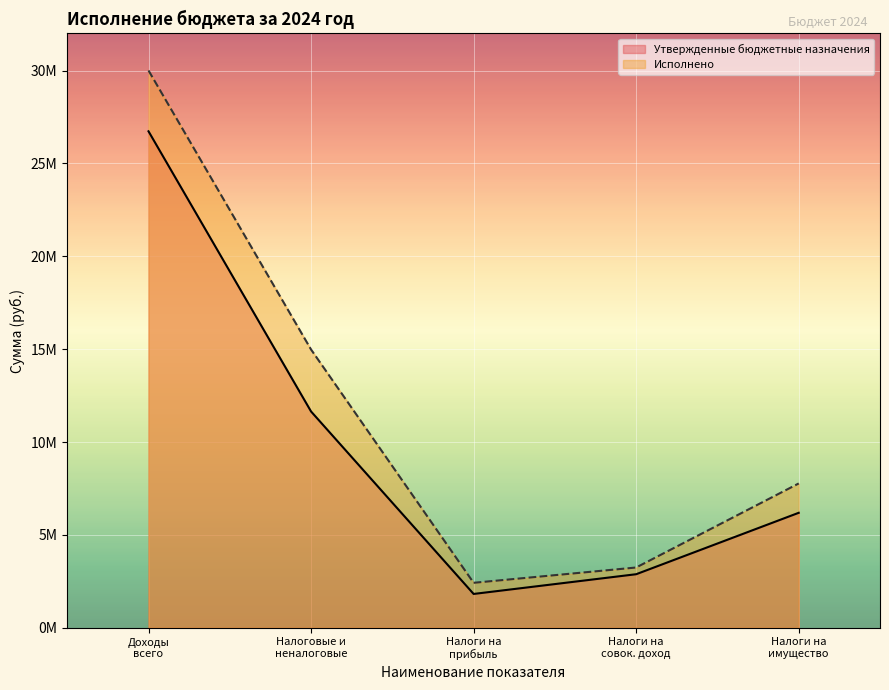

Where is Исполнено nearest to the value 16214093?

Налоговые и
неналоговые